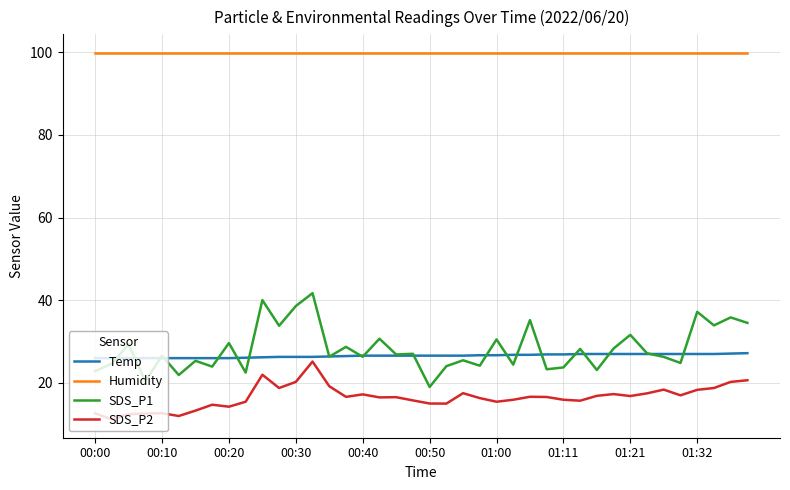

Is this an area chart (filled region under the line)?

No